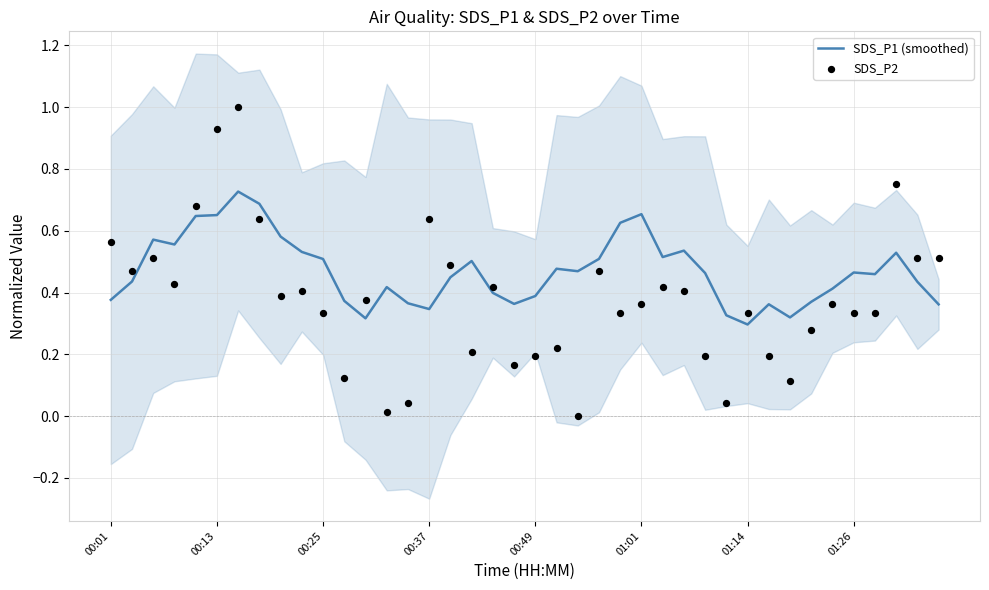

Which series contains the lowest Y value?

SDS_P2